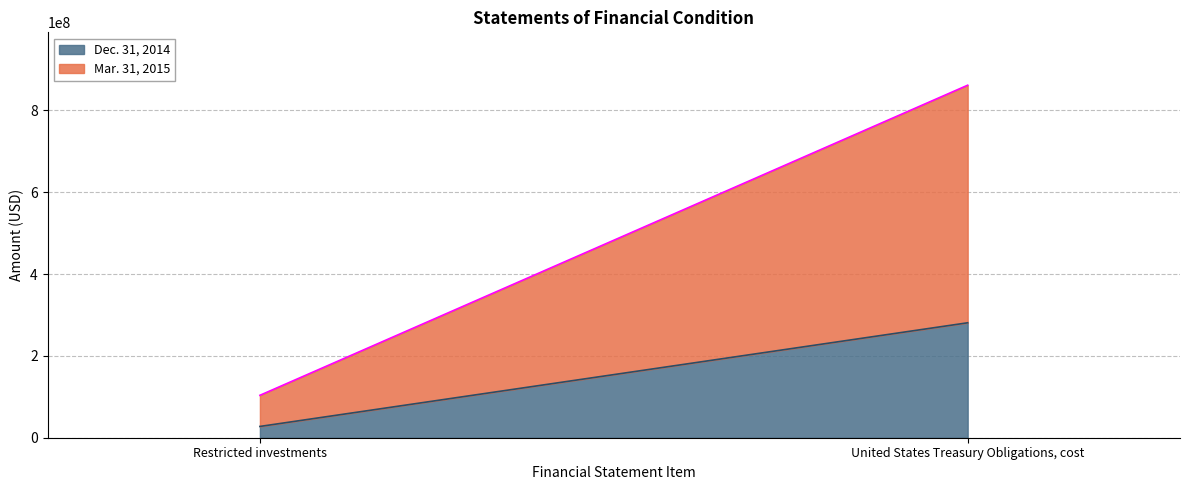

What is the label of the 1st point from the right?

United States Treasury Obligations, cost